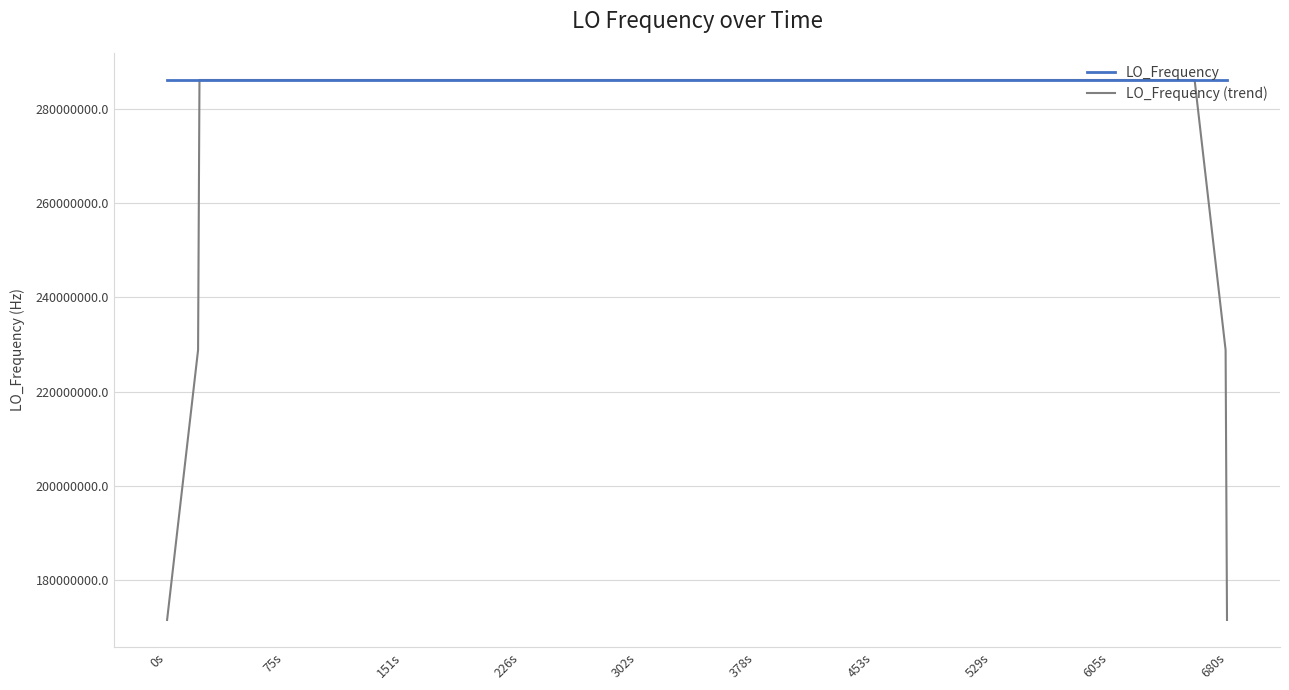

What is the maximum value shown in the chart?

286047006.8